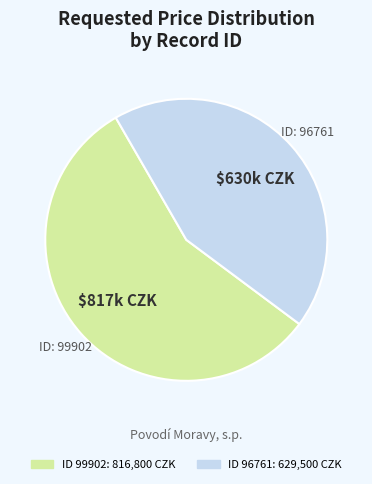

Is there any slice that represents more than half of the pie?

Yes